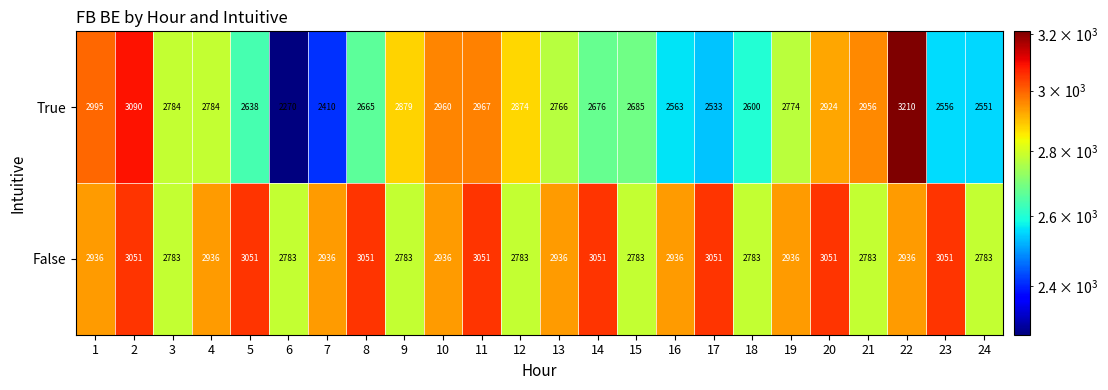

Where is True nearest to the value 2740?

13